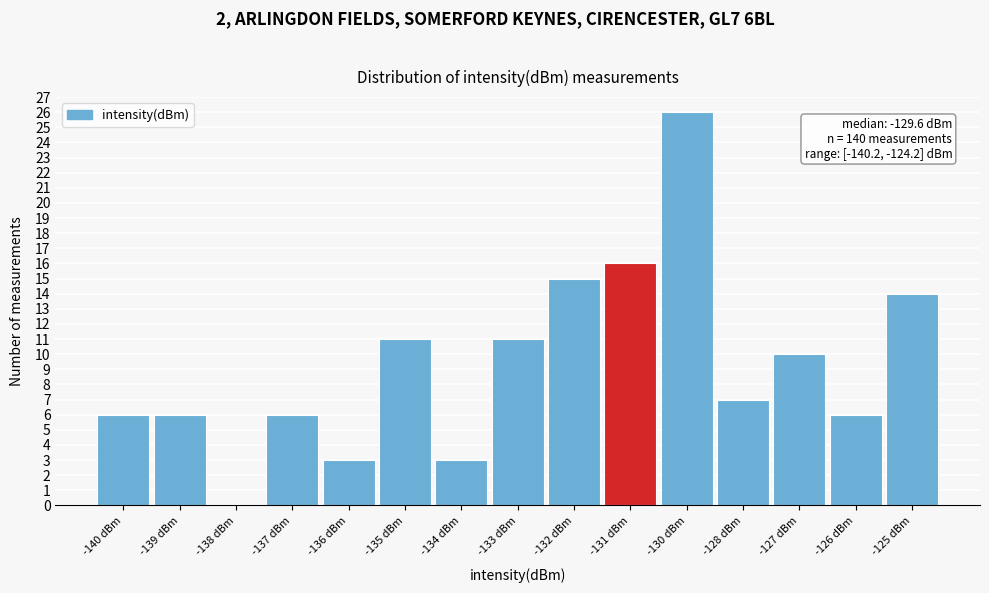

Reading right to left, what are all the values shown in this chart?

-125 dBm=14	-126 dBm=6	-127 dBm=10	-128 dBm=7	-130 dBm=26	-131 dBm=16	-132 dBm=15	-133 dBm=11	-134 dBm=3	-135 dBm=11	-136 dBm=3	-137 dBm=6	-138 dBm=0	-139 dBm=6	-140 dBm=6